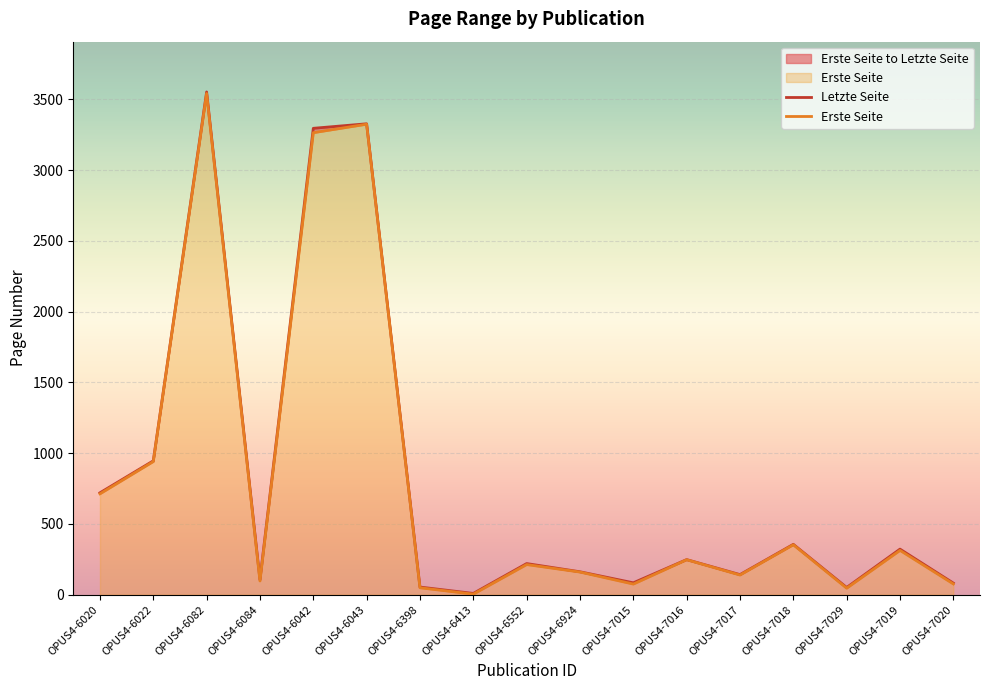

What position from the right is OPUS4-6020?

17